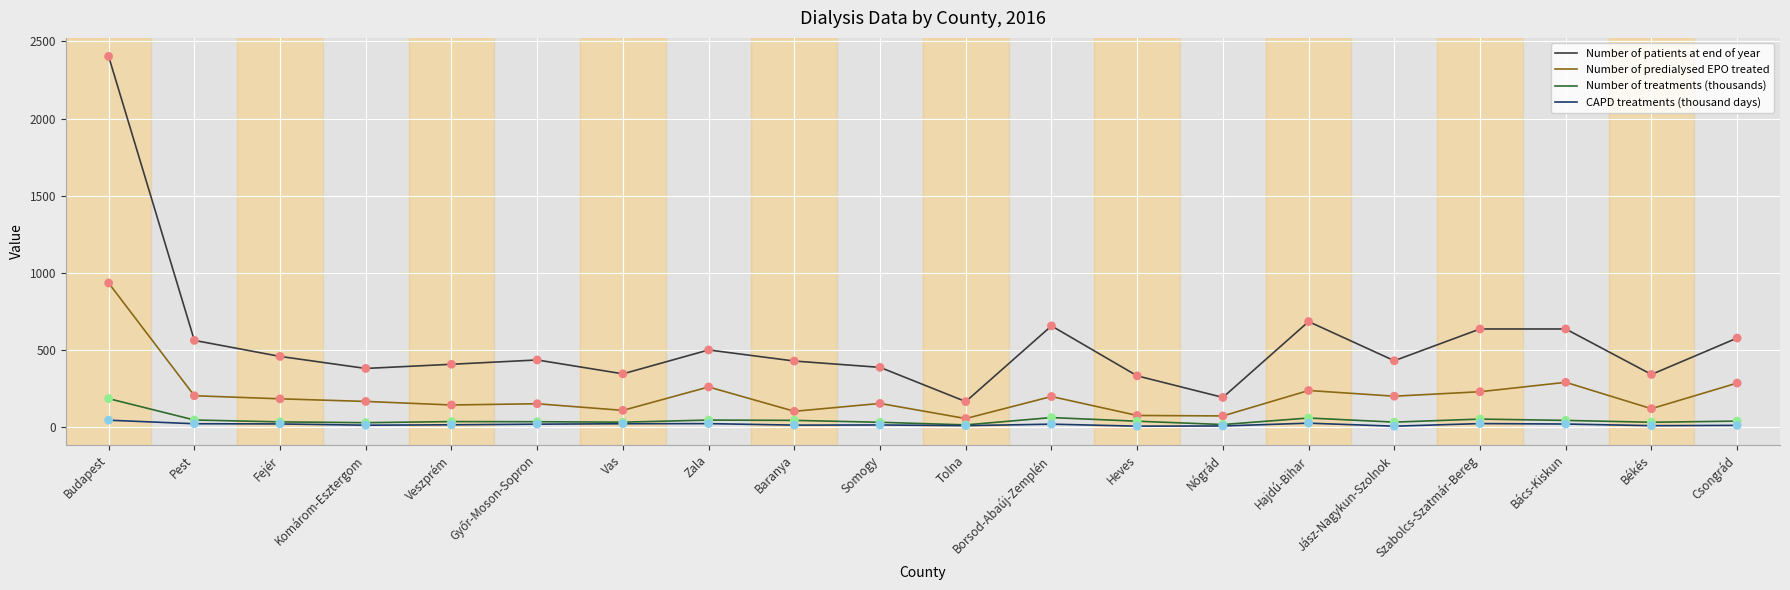

What are all the series names shown in the legend?

Number of patients at end of year, Number of predialysed EPO treated, Number of treatments (thousands), CAPD treatments (thousand days)